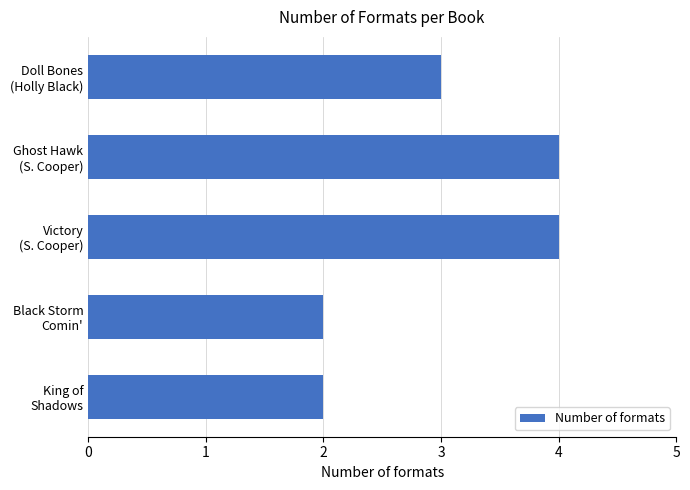

What is the sum of all values?

15